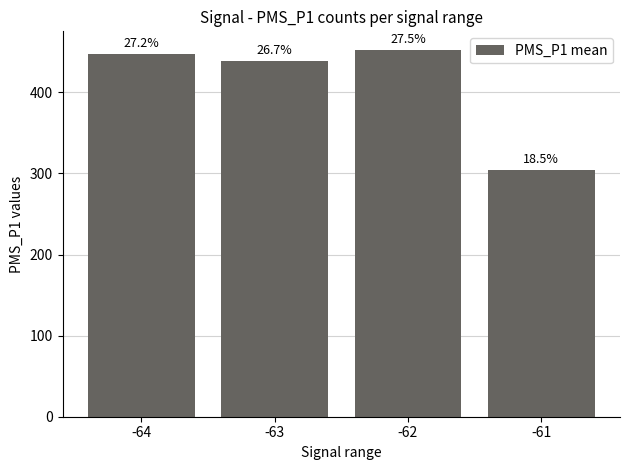

What is the difference between the maximum and second lowest values?

14.4